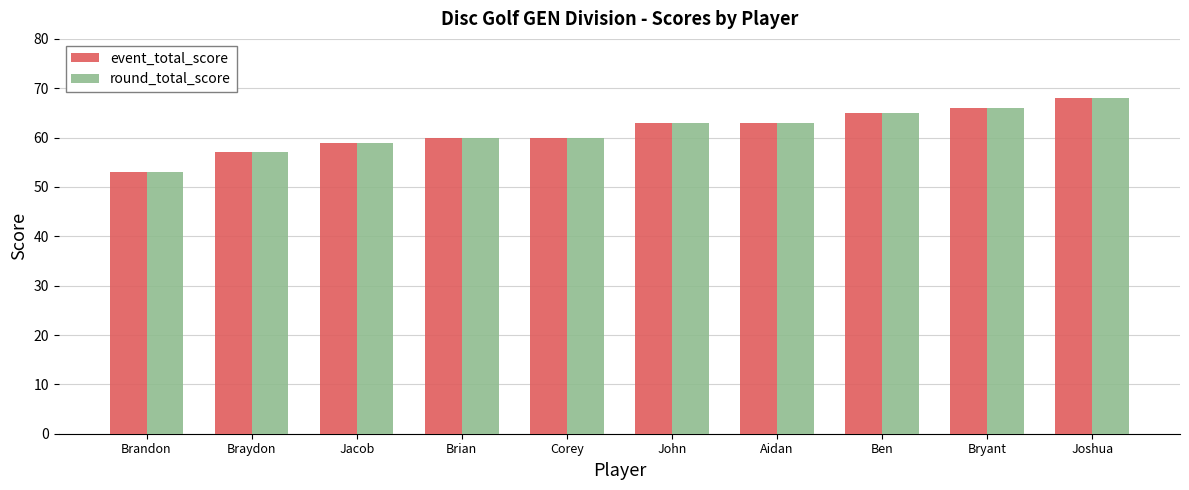

What is the label of the 7th bar from the right?

Brian